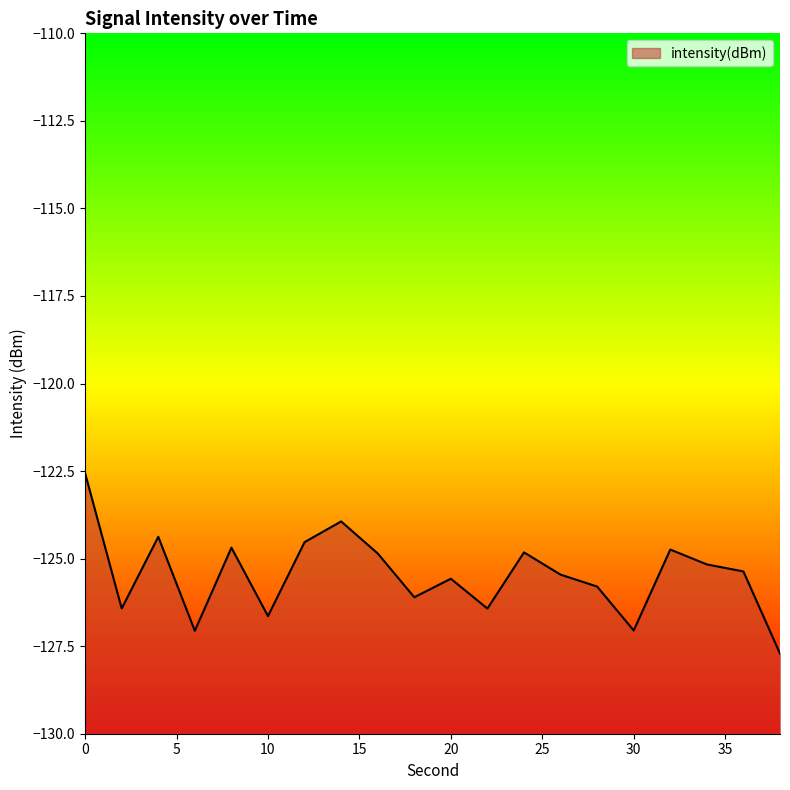

Reading right to left, extract all data points from this chart.

38=-127.7	36=-125.4	34=-125.2	32=-124.7	30=-127.1	28=-125.8	26=-125.5	24=-124.8	22=-126.4	20=-125.6	18=-126.1	16=-124.9	14=-123.9	12=-124.5	10=-126.6	8=-124.7	6=-127.1	4=-124.4	2=-126.4	0=-122.6